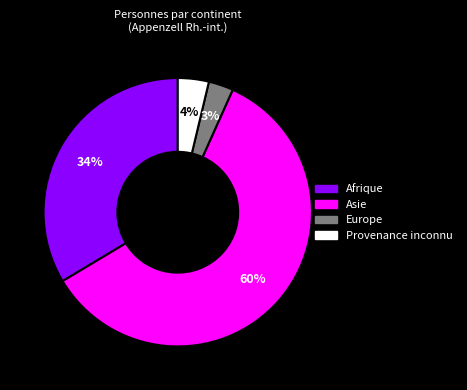

Is there any slice that represents more than half of the pie?

Yes